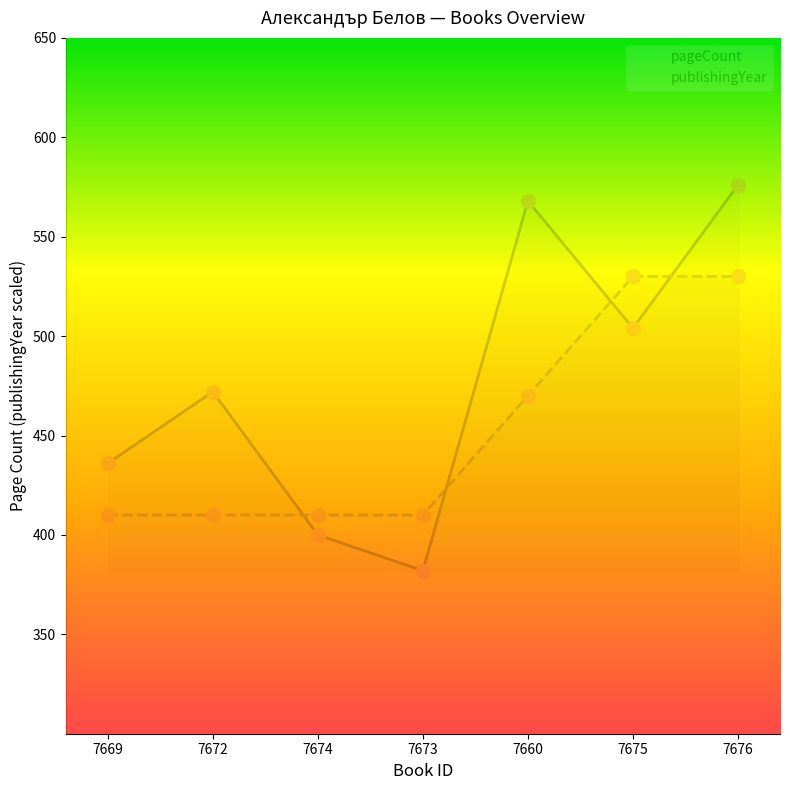

Which series has the largest total across all categories?

pageCount